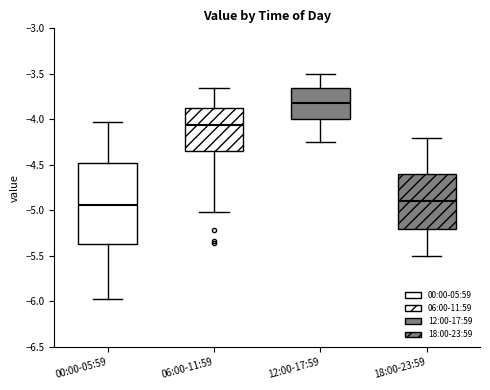

Which box's median line is the highest?

12:00-17:59